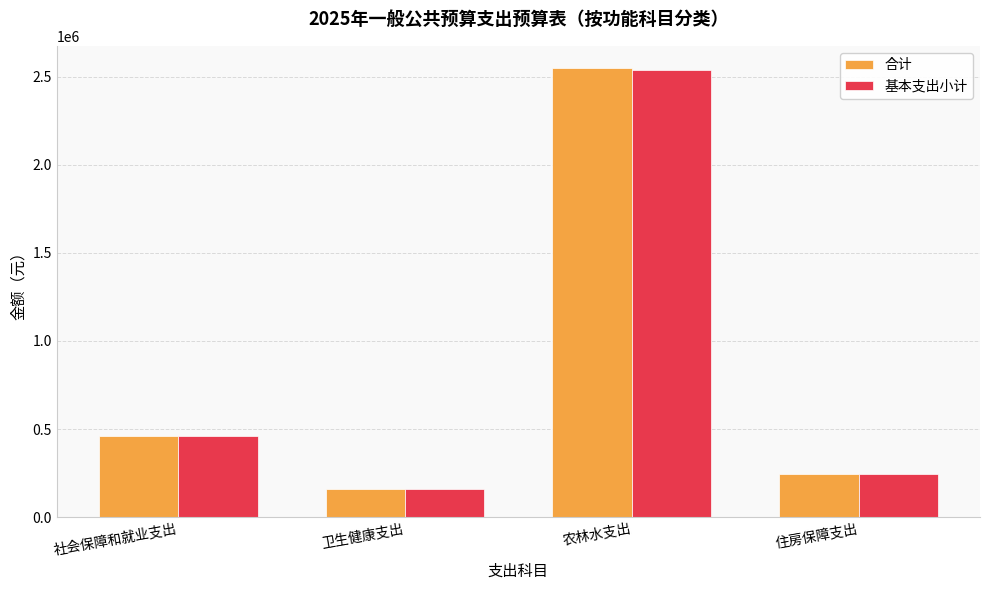

How many bars are there in total?

8